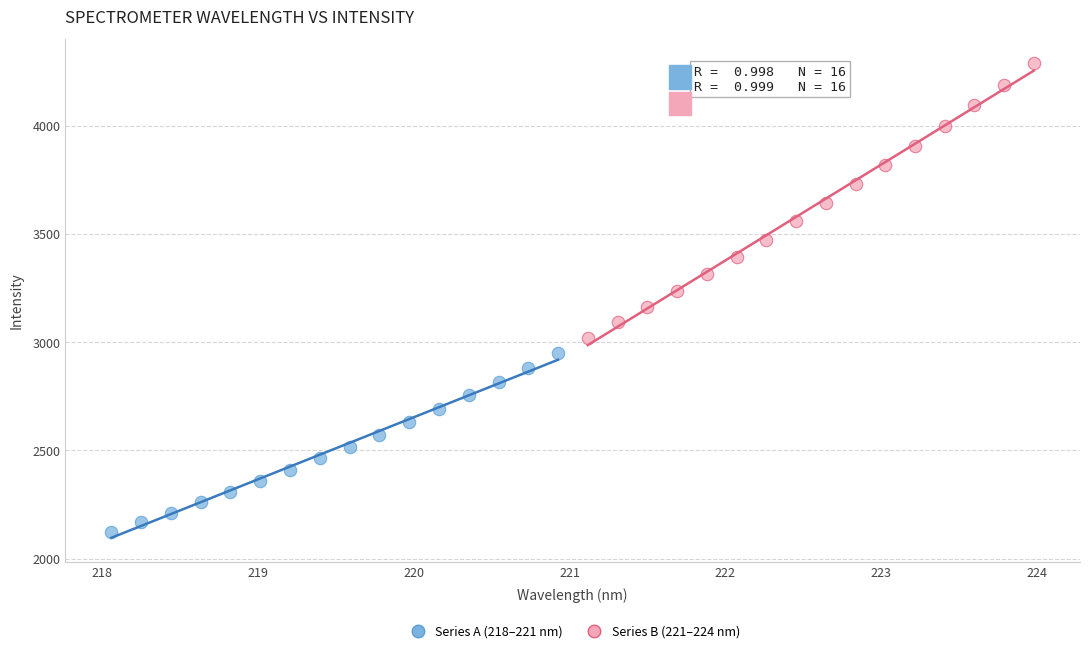

Which series reaches the maximum Y coordinate?

Series B (221–224 nm)